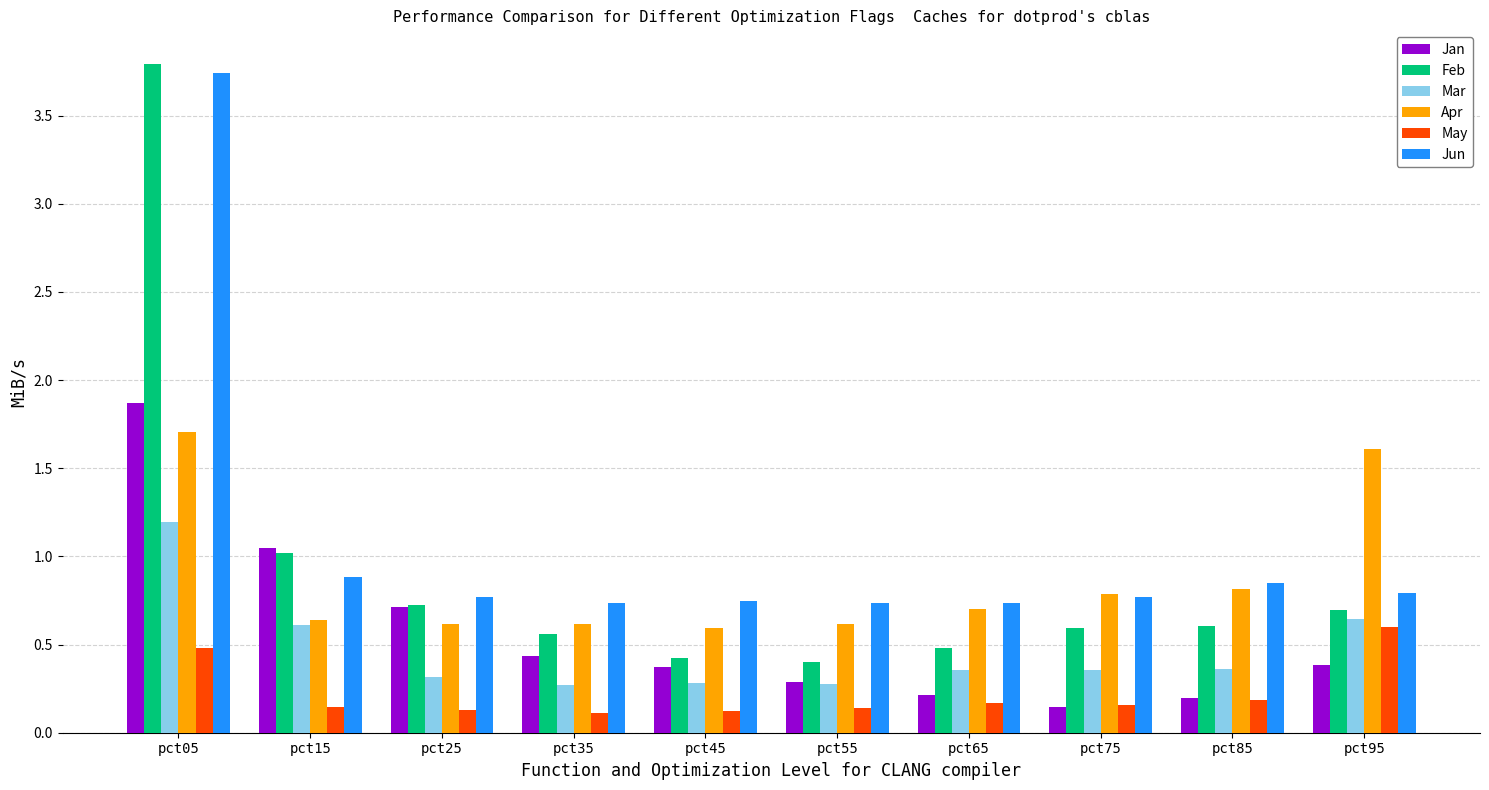

At which category is the sum across all series the highest?

pct05